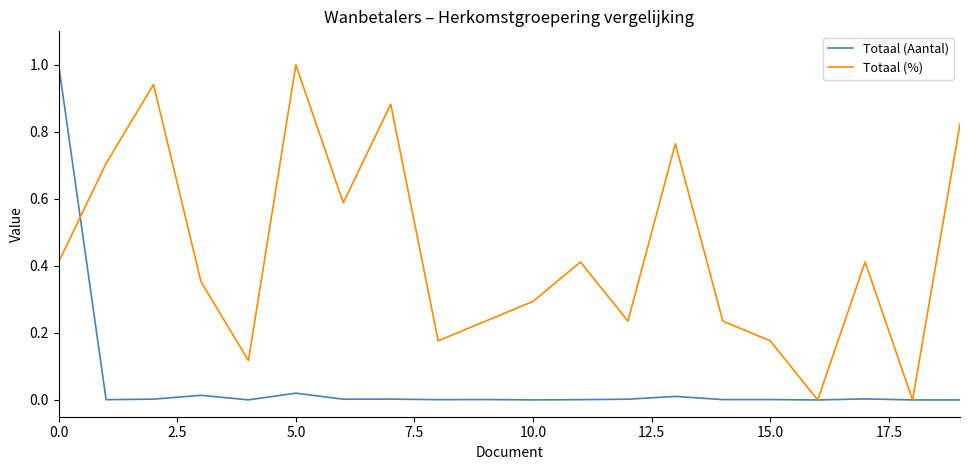

List the series in order of their overall mean, highest first.

Totaal (%), Totaal (Aantal)